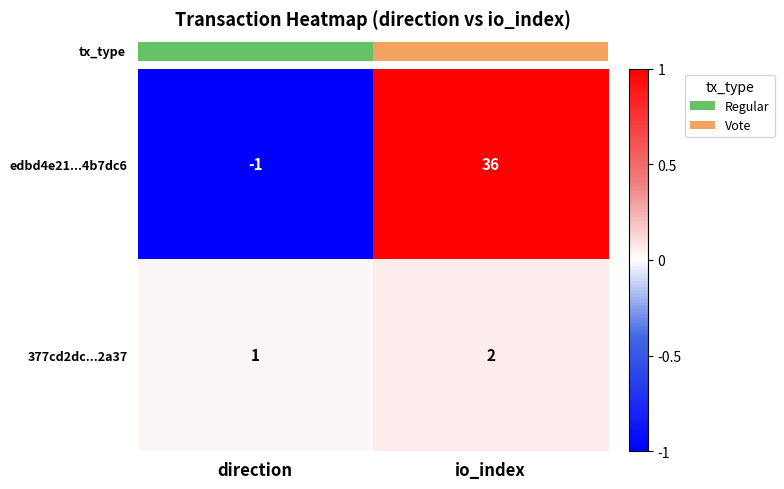

Is it true that edbd4e21...4b7dc6 equals 23 at io_index?

False